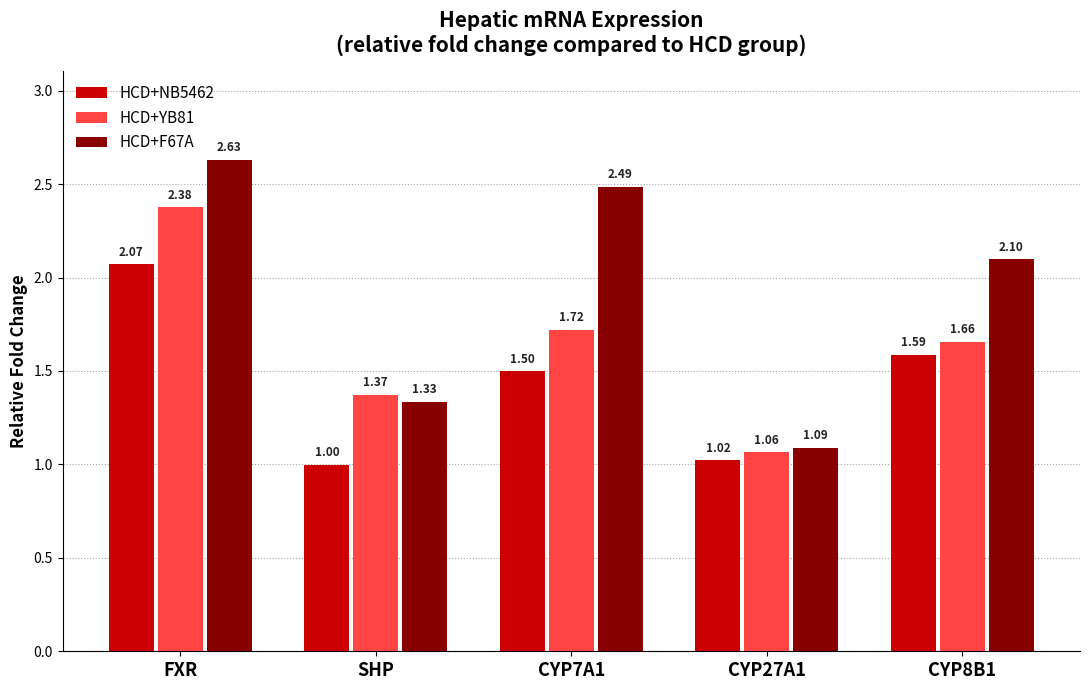

What is the label of the 5th bar from the right?

FXR